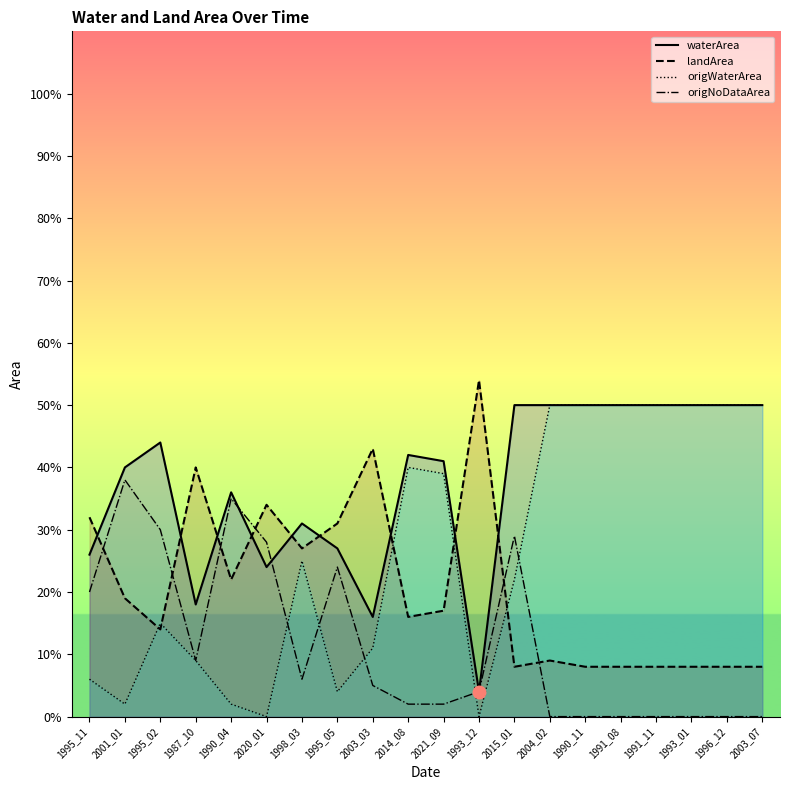

What is the difference between the maximum and minimum values in the origNoDataArea series?

0.4